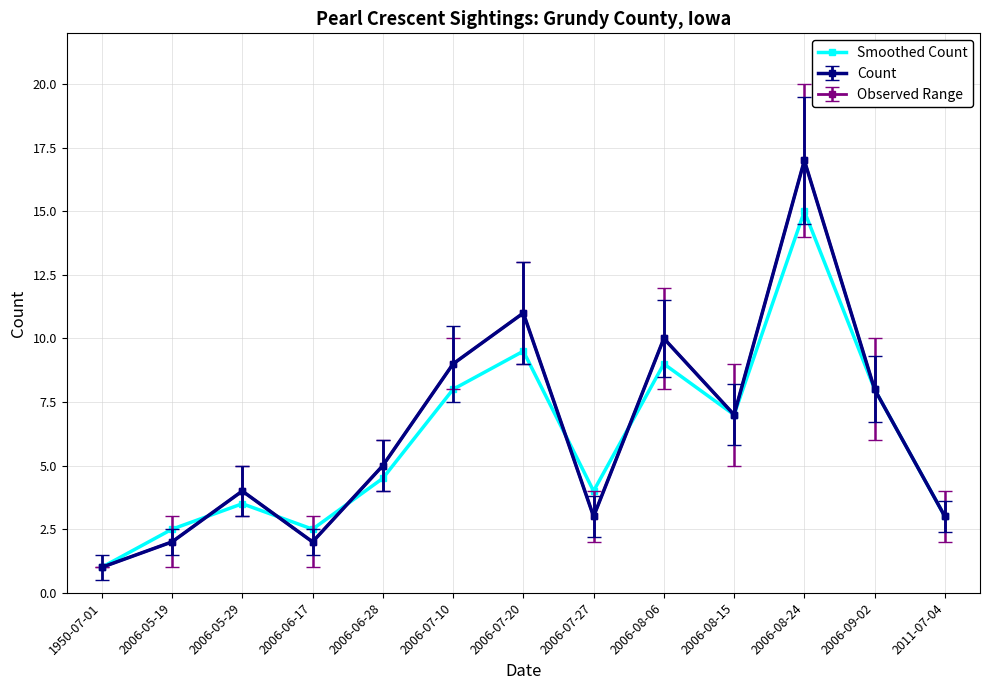

Does the chart have visible grid lines?

Yes